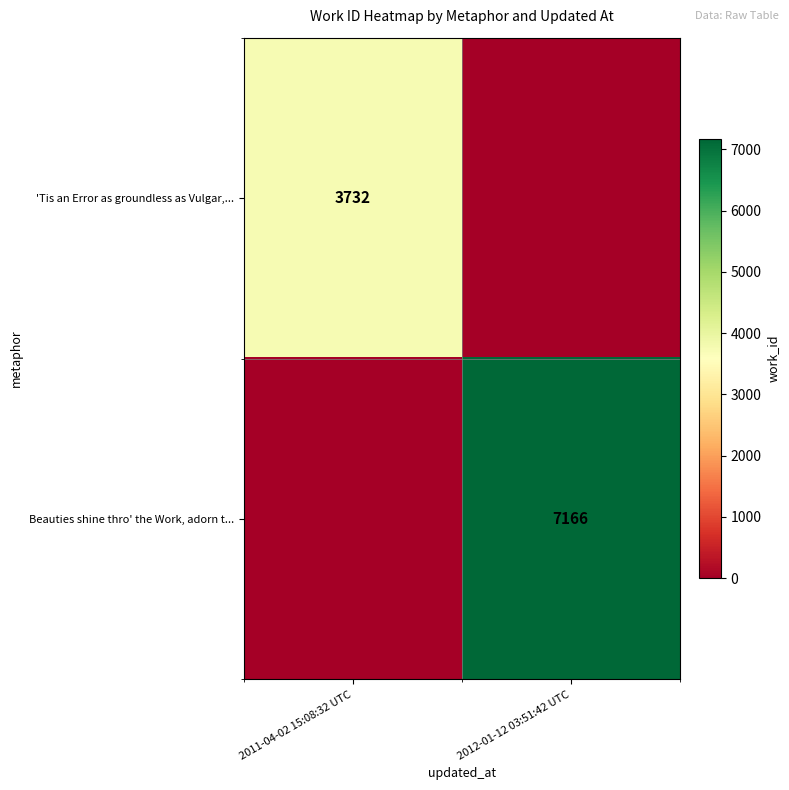

Which has a higher value, 2011-04-02 15:08:32 UTC or 2012-01-12 03:51:42 UTC?

2011-04-02 15:08:32 UTC